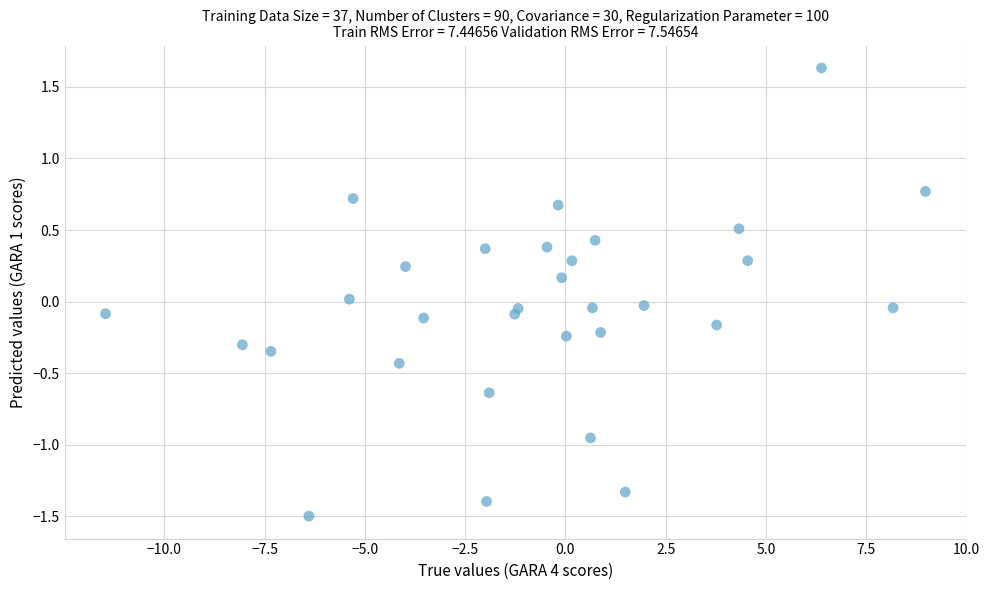

What is the range of Y values (max minus min)?

3.1